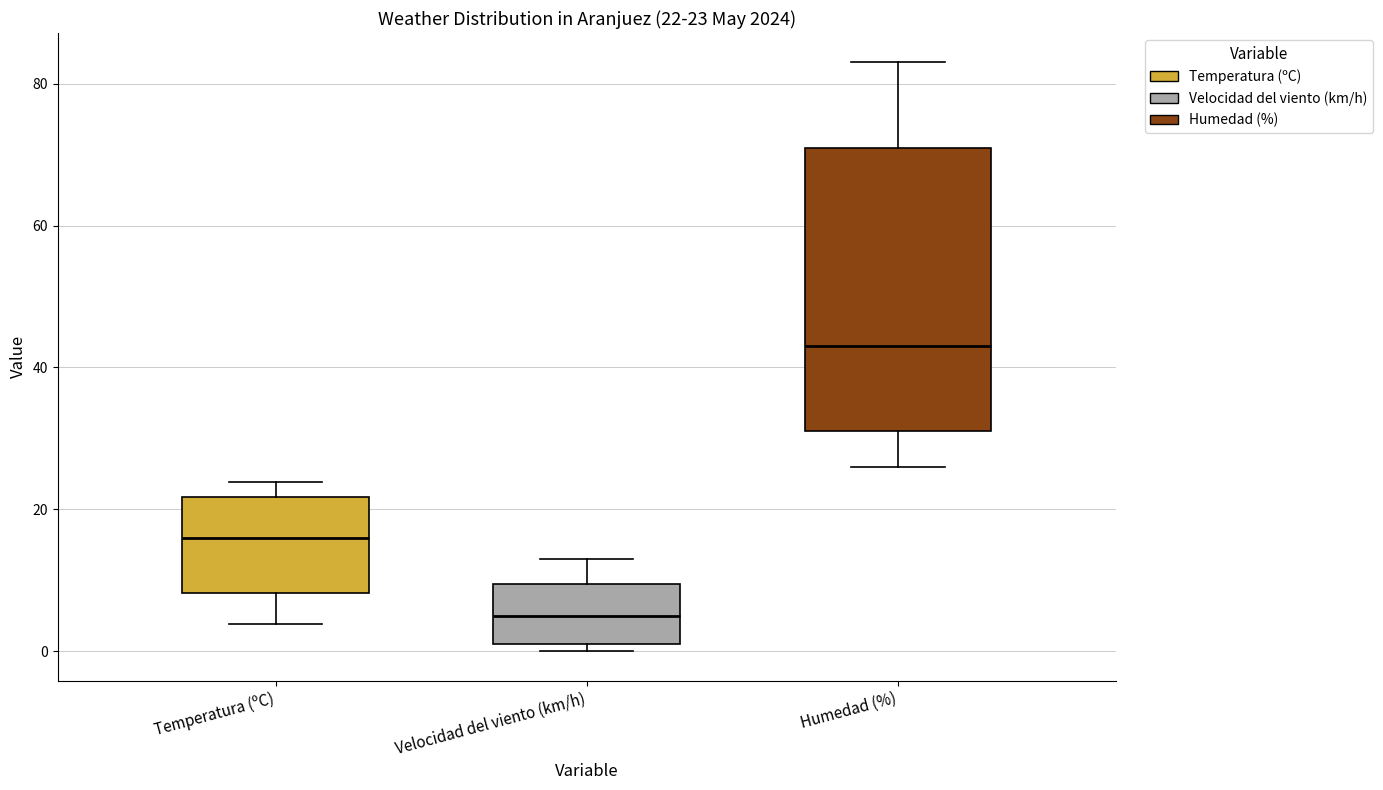

Which box's median line is the highest?

Humedad (%)